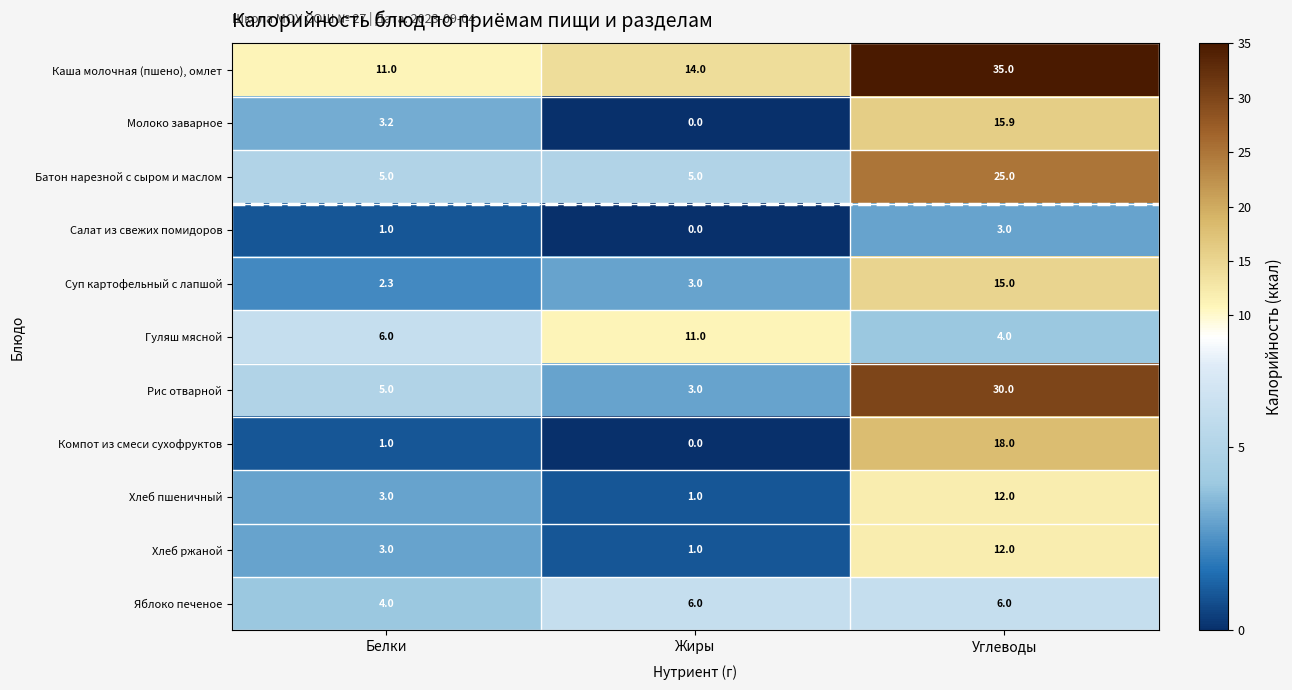

Count the Гуляш мясной values in the range 4 to 11.

3